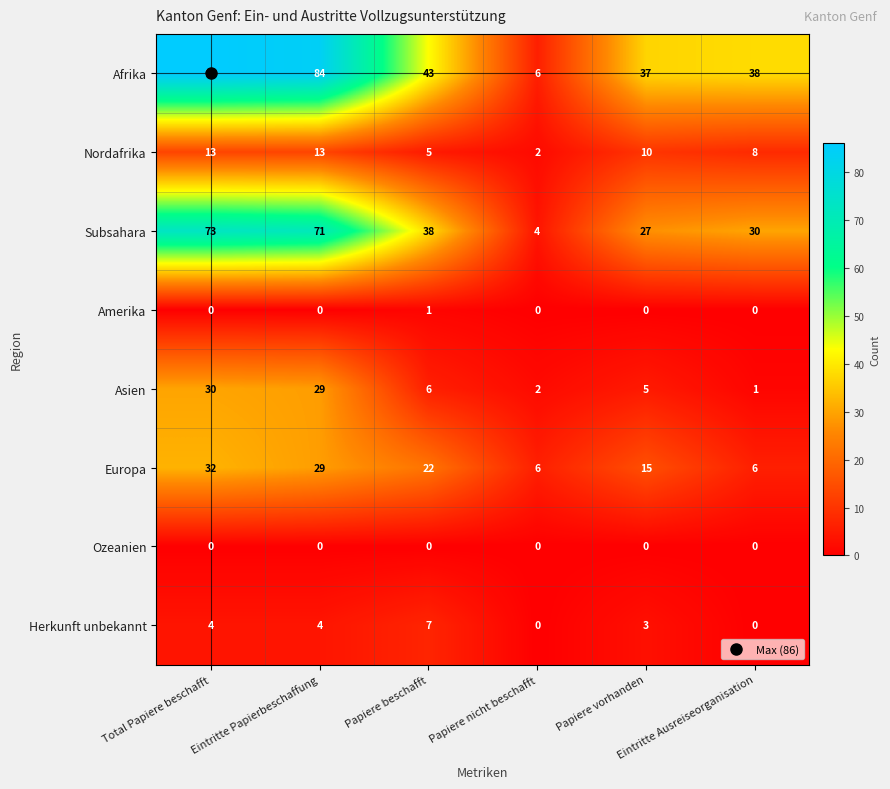

What is the difference between the maximum and minimum values in the Asien series?

29